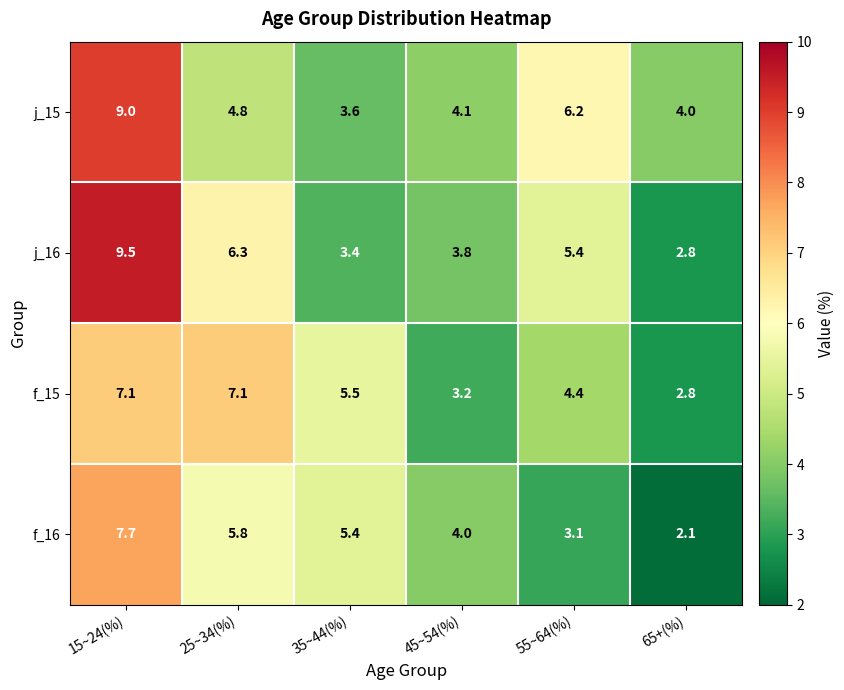

What is the difference between the j_16 values at 25~34(%) and 65+(%)?

3.5